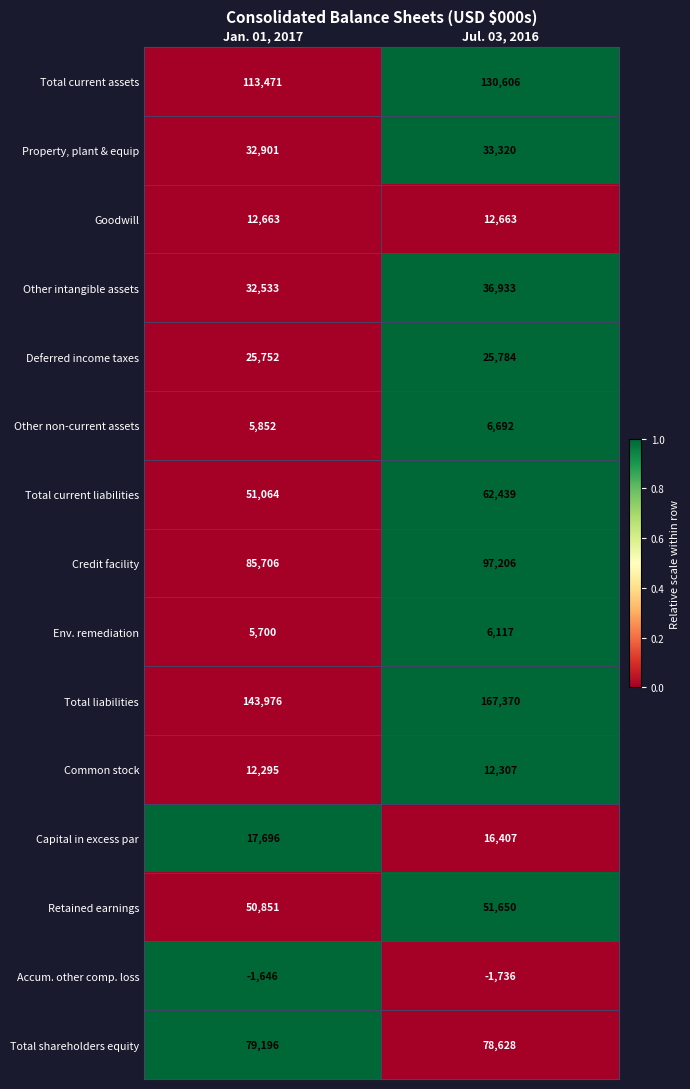

At Jan. 01, 2017, list the series in order from smallest to largest.

Accum. other comp. loss, Env. remediation, Other non-current assets, Common stock, Goodwill, Capital in excess par, Deferred income taxes, Other intangible assets, Property, plant & equip, Retained earnings, Total current liabilities, Total shareholders equity, Credit facility, Total current assets, Total liabilities